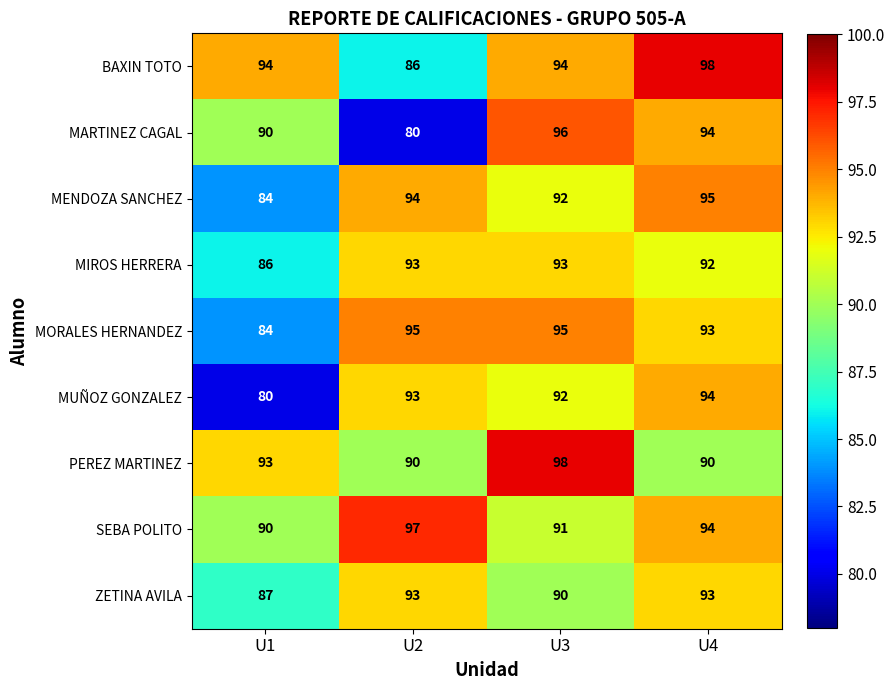

The BAXIN TOTO series shows 128 at U3. True or false?

False